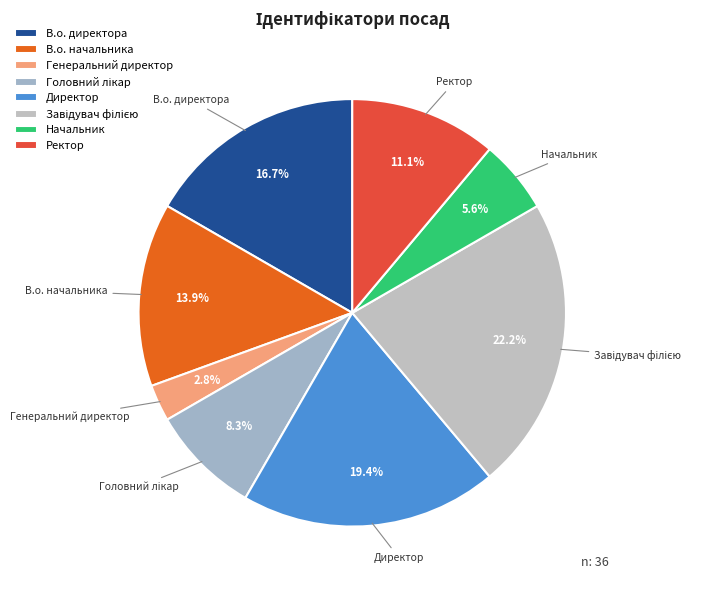

Which has a higher value, Генеральний директор or Начальник?

Начальник